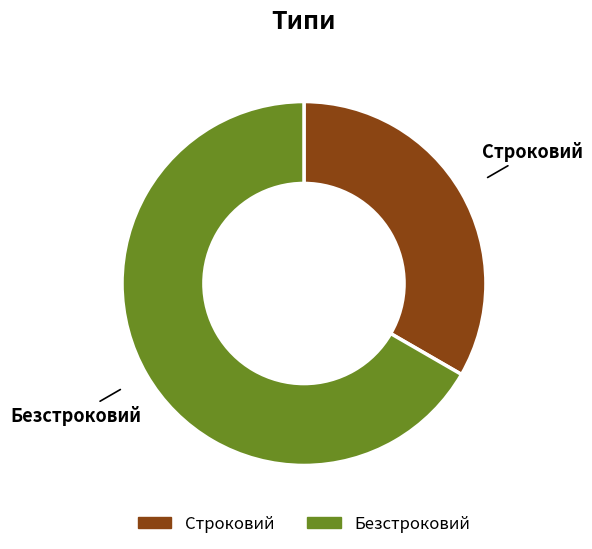

Rank the categories by value from lowest to highest.

Строковий, Безстроковий